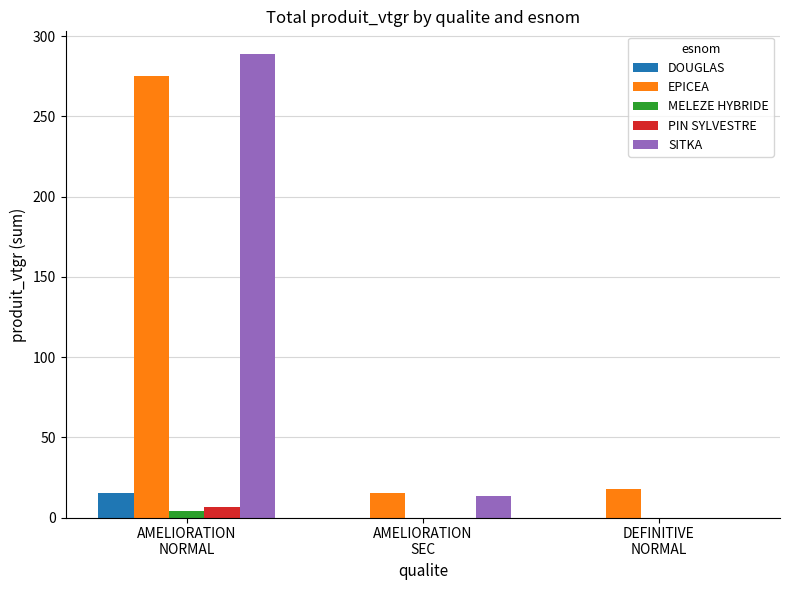

What is the average value of the DOUGLAS series?

5.0